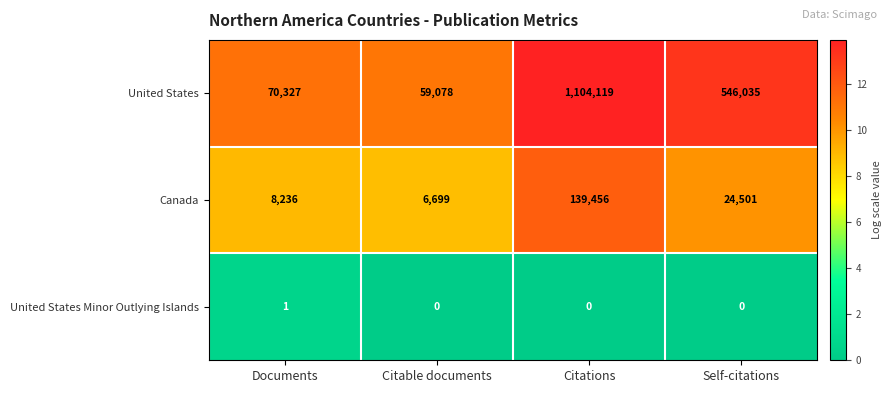

Is it true that United States equals 849704 at Self-citations?

False